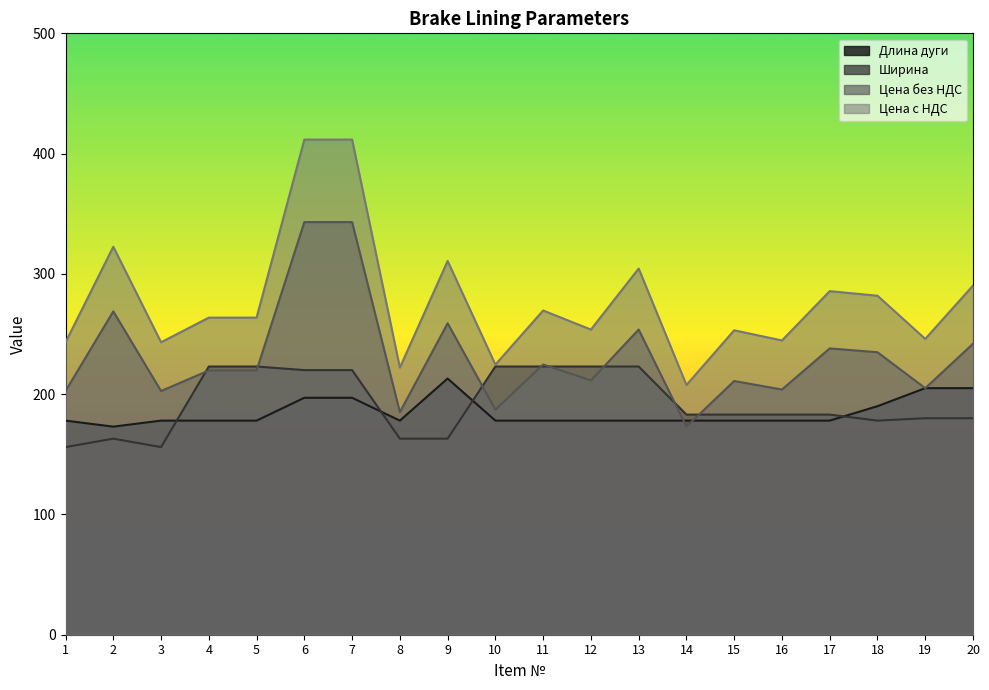

Reading right to left, what are all the values shown in this chart?

Длина дуги: 205.0	205.0	190.0	178.0	178.0	178.0	178.0	178.0	178.0	178.0	178.0	213.0	178.0	197.0	197.0	178.0	178.0	178.0	173.0	178.0
Ширина: 180.0	180.0	178.0	183.0	183.0	183.0	183.0	223.0	223.0	223.0	223.0	163.0	163.0	220.0	220.0	223.0	223.0	156.0	163.0	156.0
Цена без НДС: 241.9	204.9	234.9	238.0	203.9	210.9	173.0	253.7	211.4	224.6	187.2	258.9	185.1	343.1	343.1	219.7	219.7	202.6	268.8	202.6
Цена с НДС: 290.3	245.9	281.8	285.6	244.6	253.1	207.6	304.4	253.7	269.6	224.6	310.7	222.1	411.7	411.7	263.6	263.6	243.1	322.6	243.1